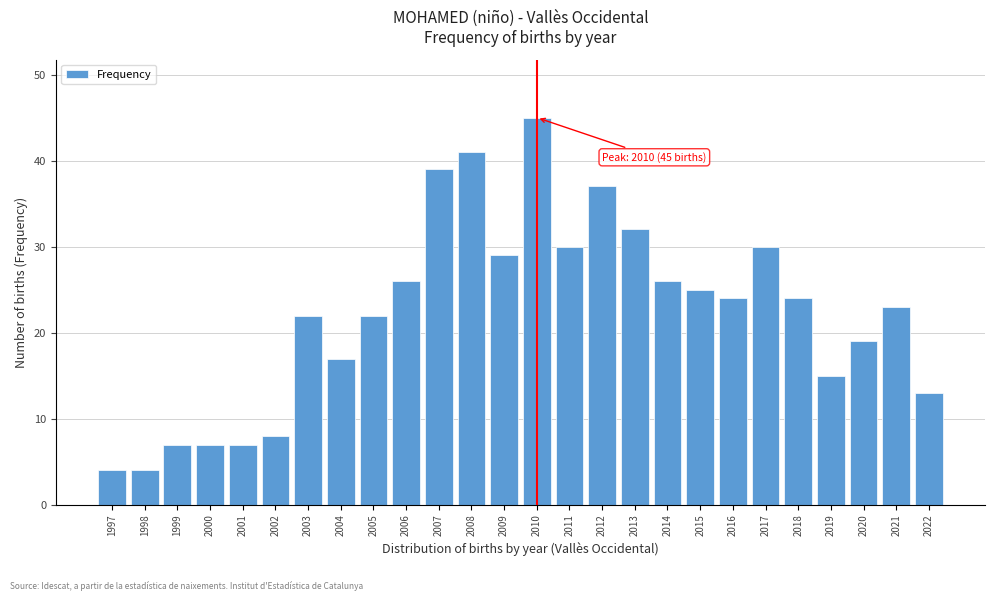

Reading right to left, list all the values displayed in this chart.

2022=13	2021=23	2020=19	2019=15	2018=24	2017=30	2016=24	2015=25	2014=26	2013=32	2012=37	2011=30	2010=45	2009=29	2008=41	2007=39	2006=26	2005=22	2004=17	2003=22	2002=8	2001=7	2000=7	1999=7	1998=4	1997=4